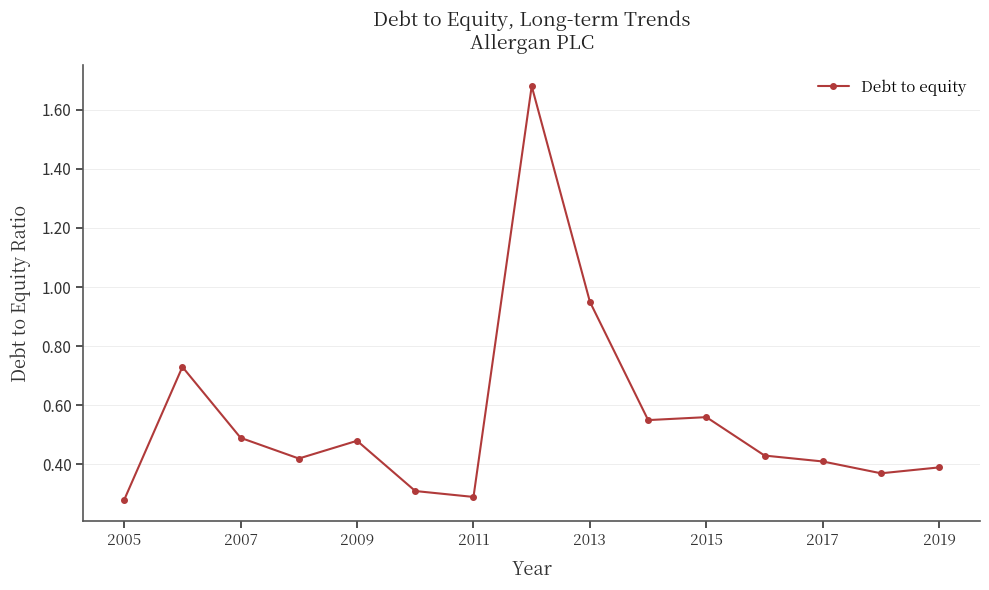

What is the difference between the maximum and second lowest values?

1.4